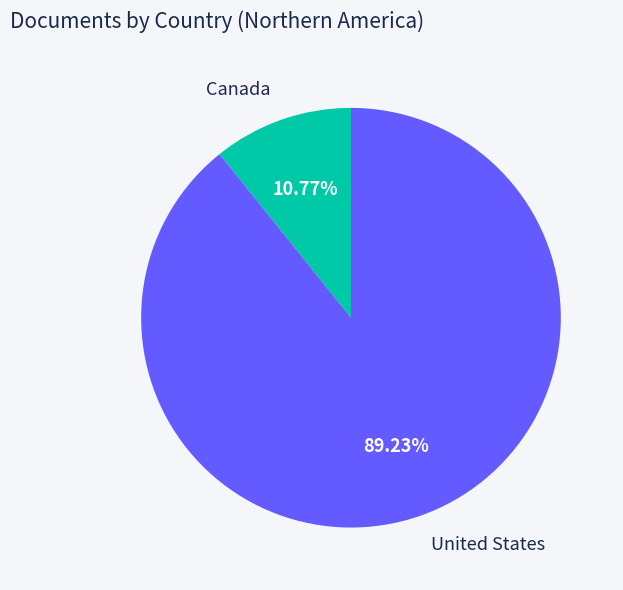

What percentage is the United States slice, to the nearest percent?

89%